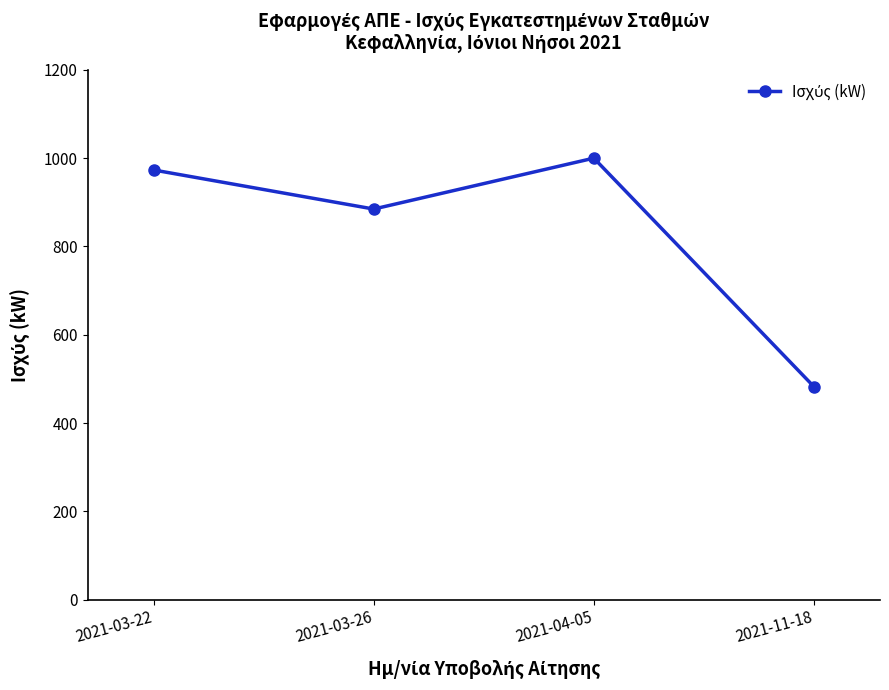

What value does the data have at 2021-11-18?

482.4